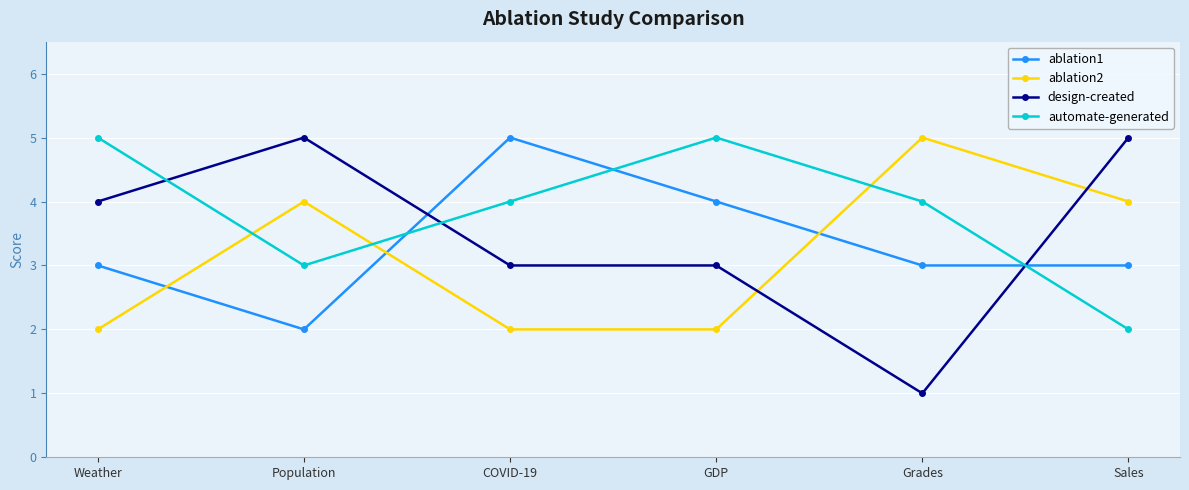

At Population, list the series in order from largest to smallest.

design-created, ablation2, automate-generated, ablation1